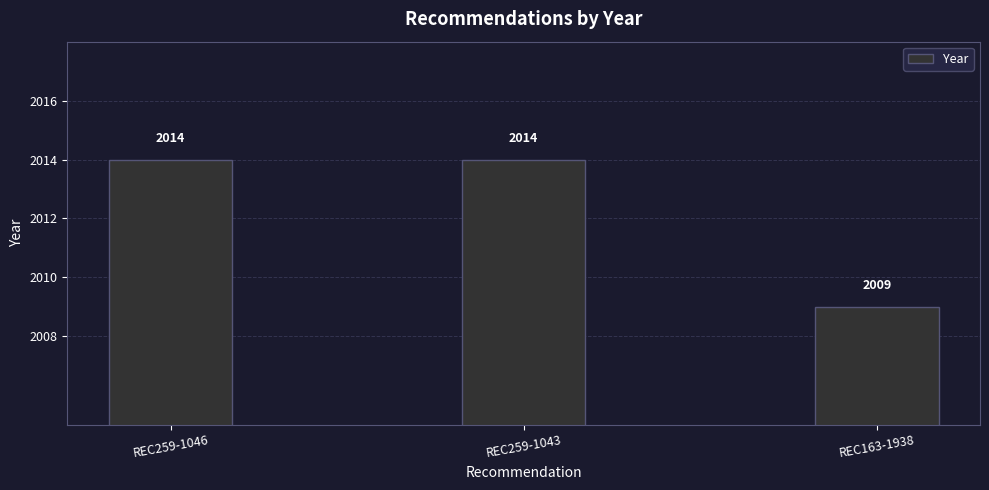

What value does the data have at REC259-1046?

2014